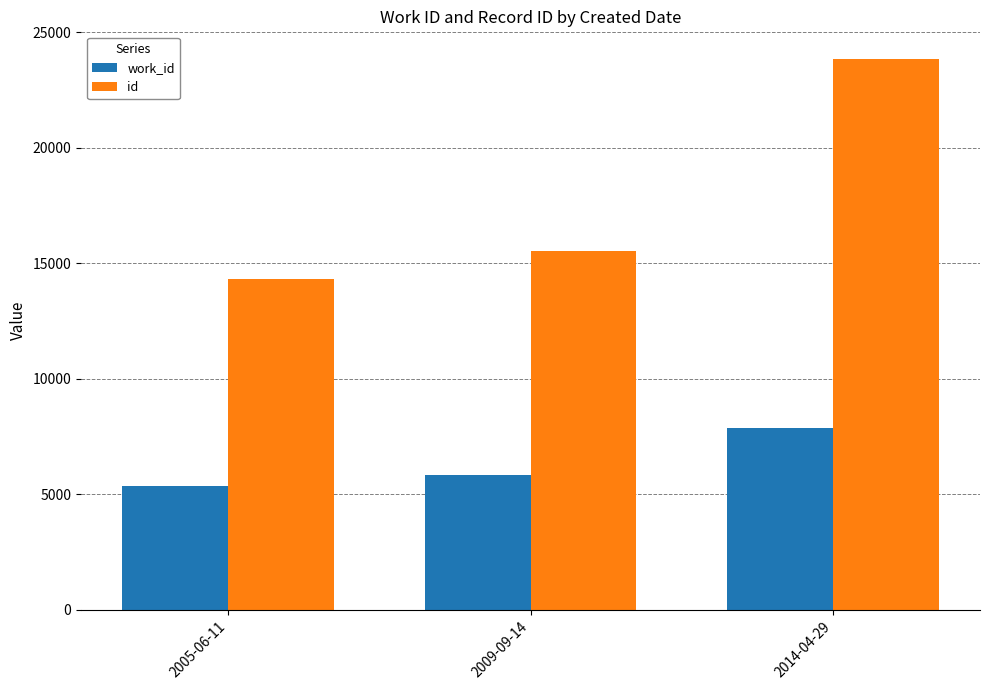

At which label does work_id reach its peak?

2014-04-29